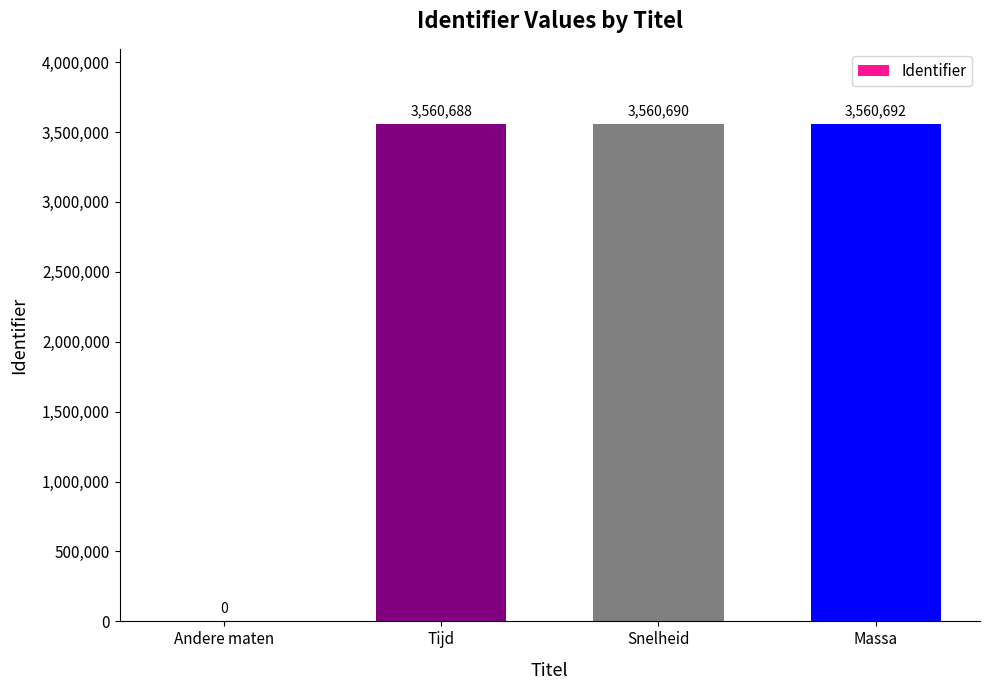

Are the bars horizontal?

No